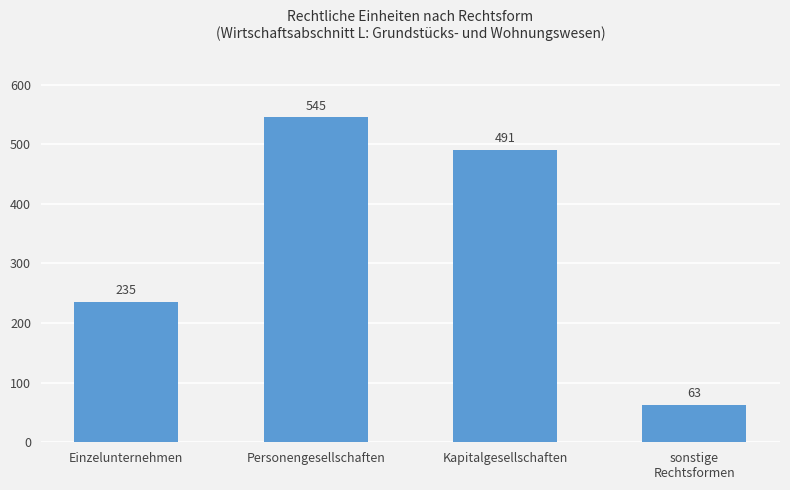

How many bars are there in total?

4